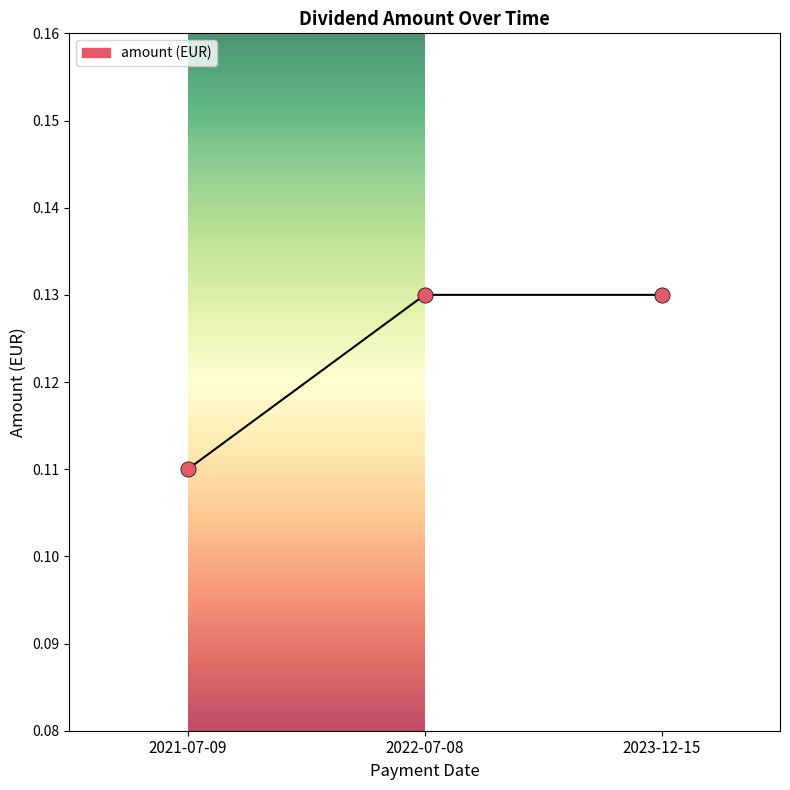

Between 2021-07-09 and 2022-07-08, which is larger?

2022-07-08